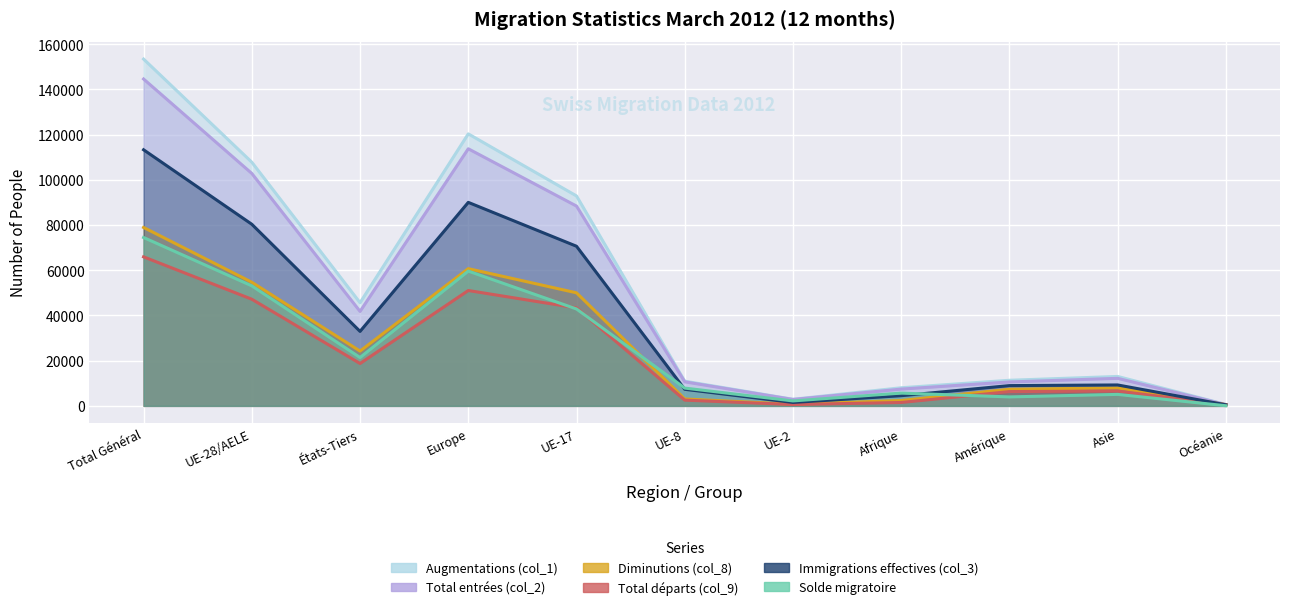

Rank the series by their maximum value, from lowest to highest.

Total départs (col_9), Solde migratoire, Diminutions (col_8), Immigrations effectives (col_3), Total entrées (col_2), Augmentations (col_1)